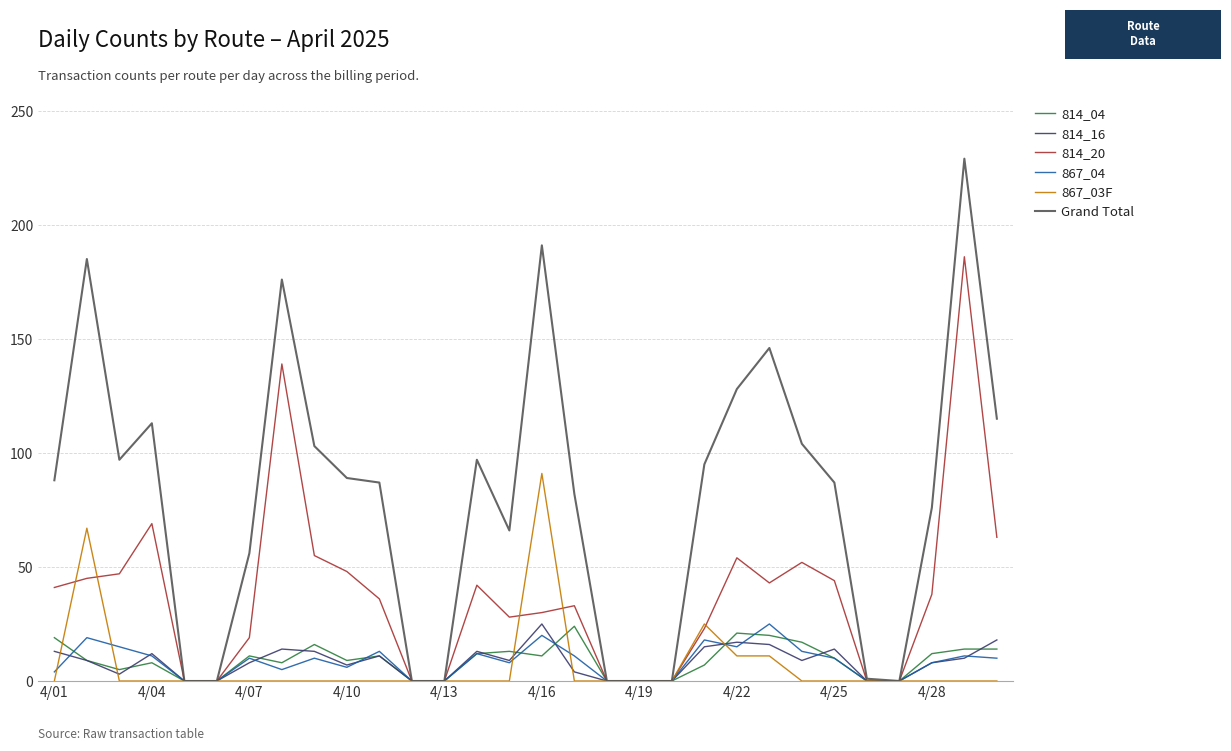

Which series has the largest range (max minus min)?

Grand Total